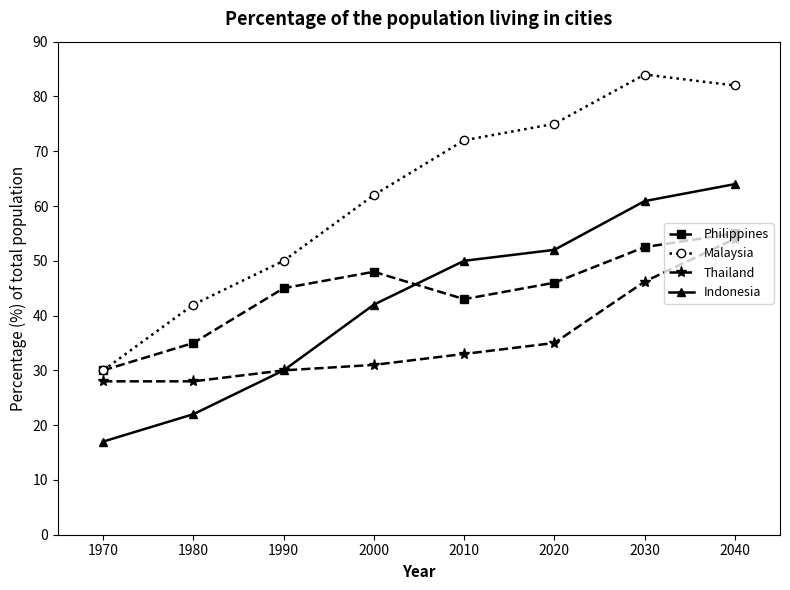

Count the number of categories in the chart.

8